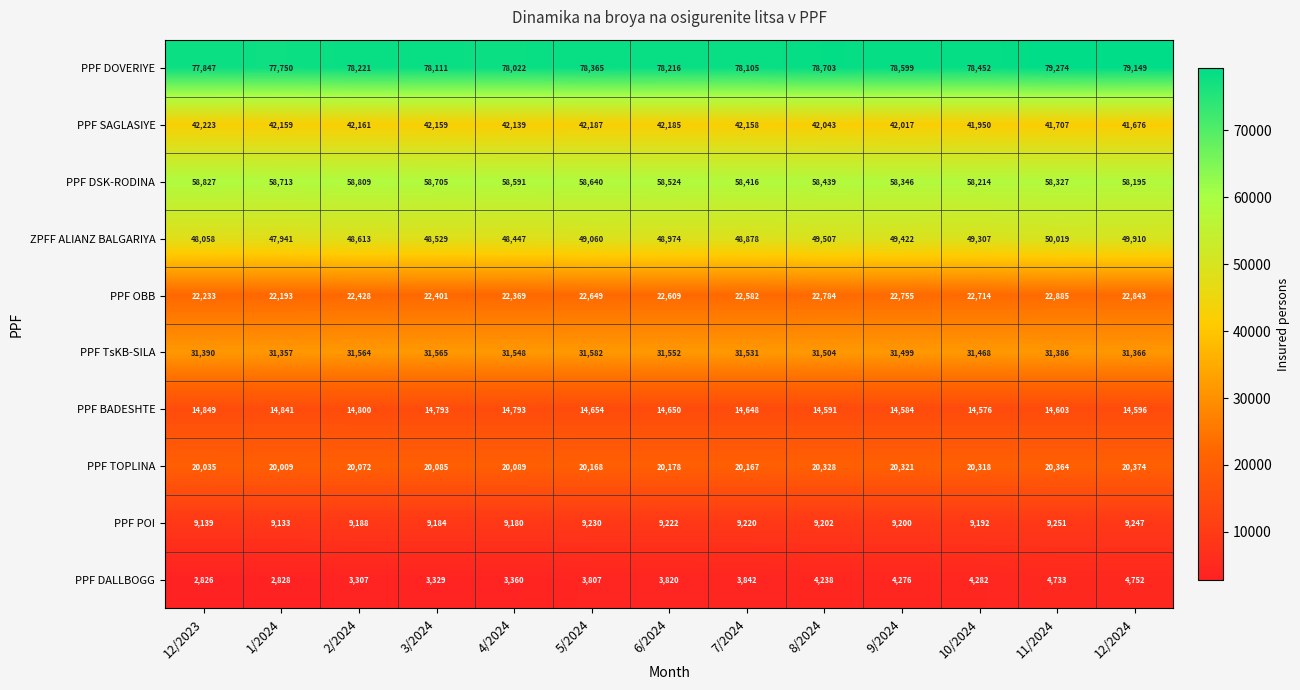

At which category is the sum across all series the highest?

11/2024